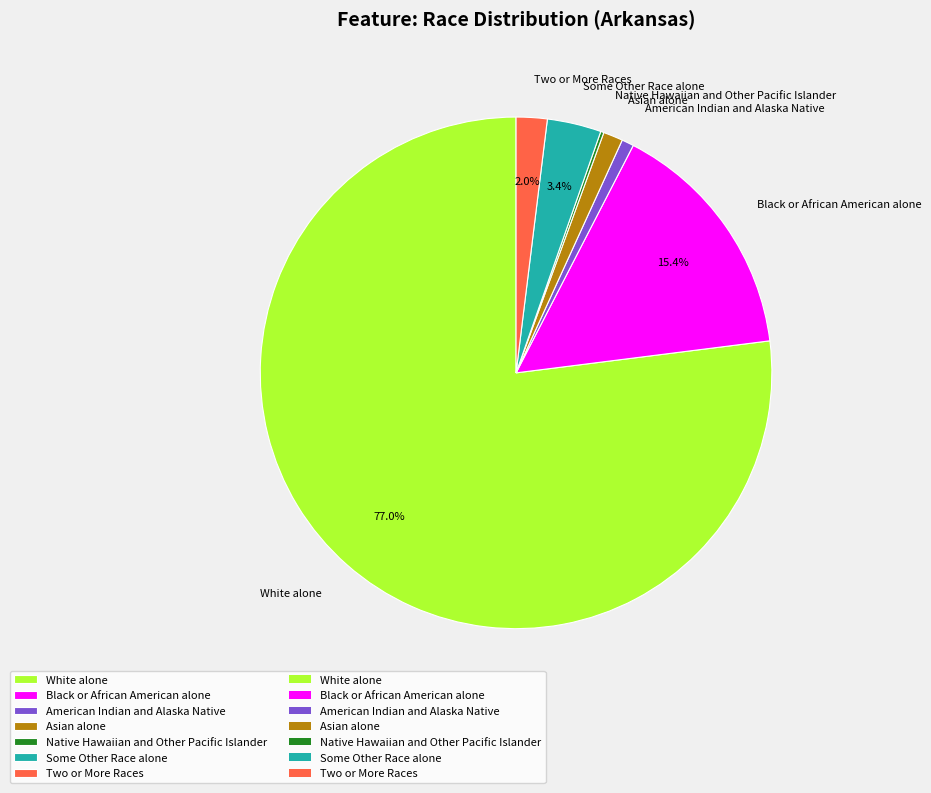

To the nearest percent, what is the average slice percentage?

14%